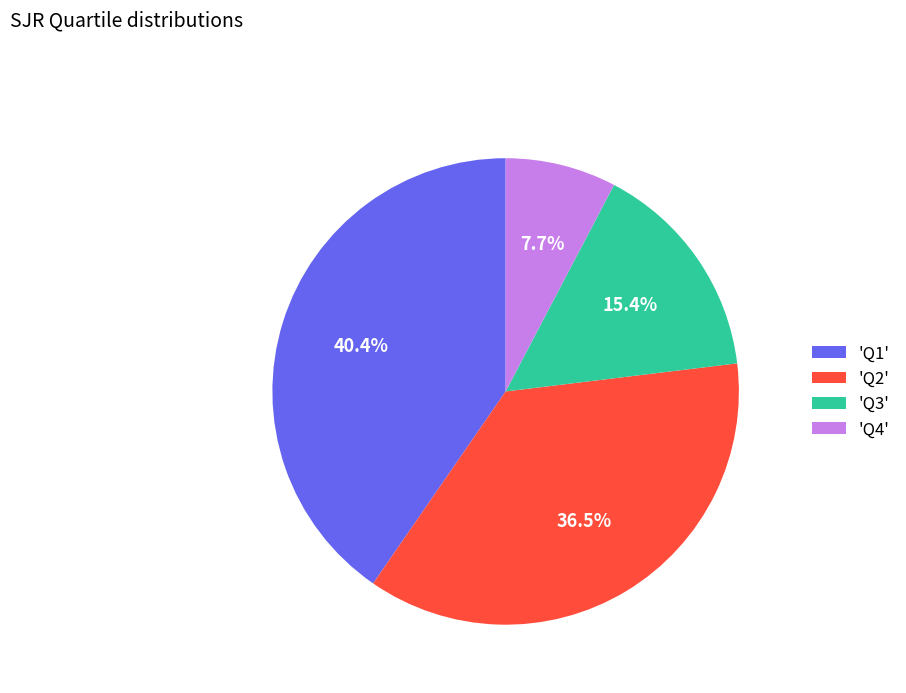

Is there a majority slice in this chart?

No